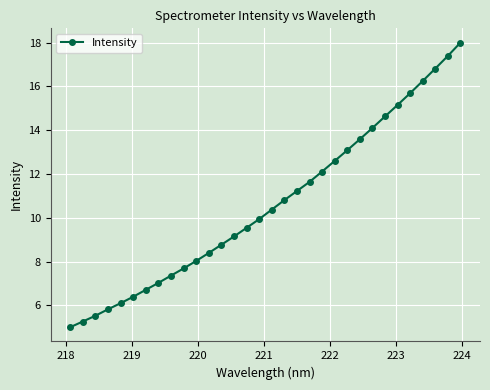

Reading left to right, what are all the values shown in this chart?

5.0	5.3	5.5	5.8	6.1	6.4	6.7	7.0	7.4	7.7	8.0	8.4	8.8	9.1	9.5	9.9	10.4	10.8	11.2	11.6	12.1	12.6	13.1	13.6	14.1	14.6	15.2	15.7	16.2	16.8	17.4	18.0